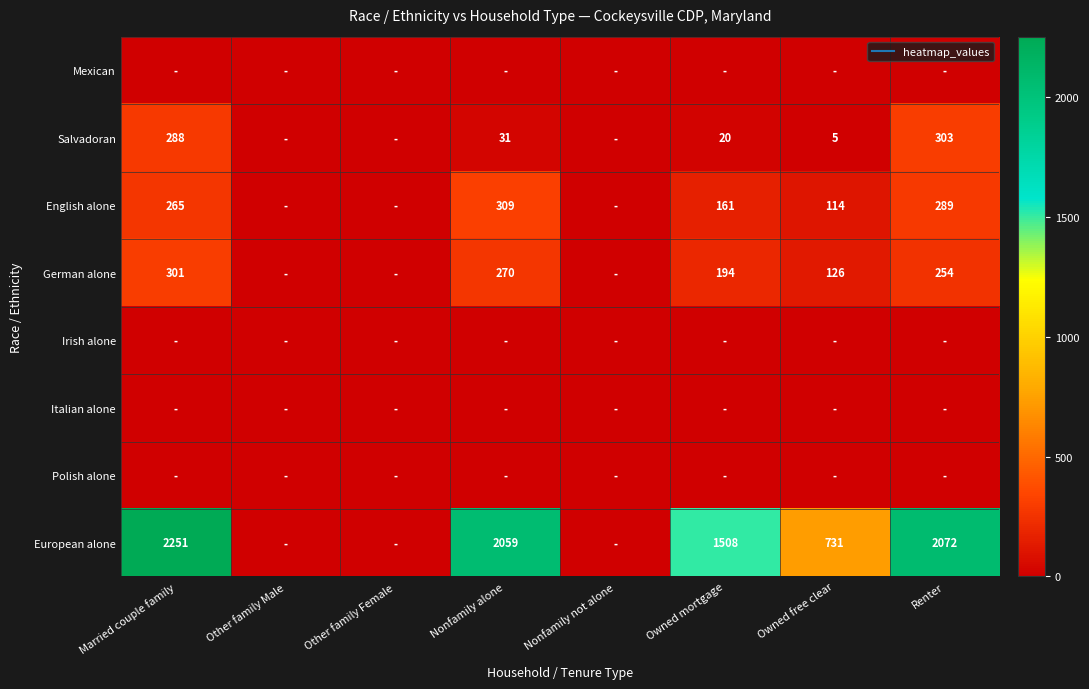

The European alone series shows 1135 at Renter. True or false?

False